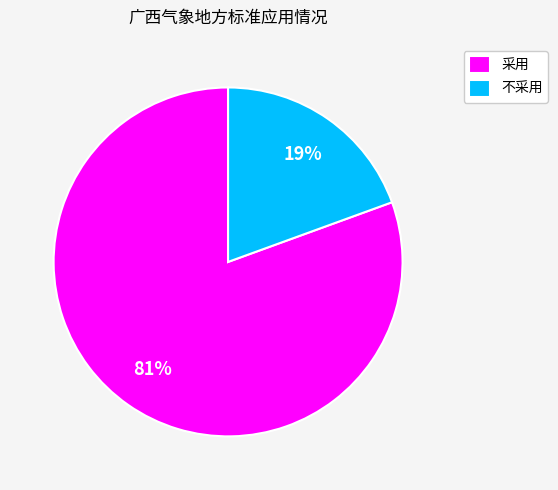

What percentage is the 不采用 slice, to the nearest percent?

19%